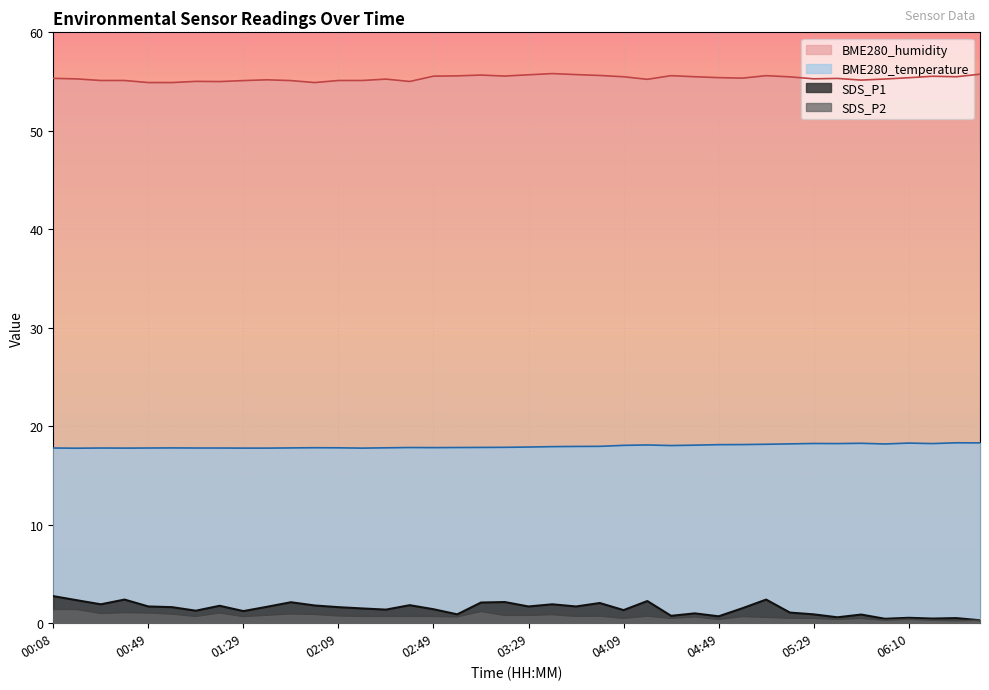

Which category has the highest value across all series?

03:39